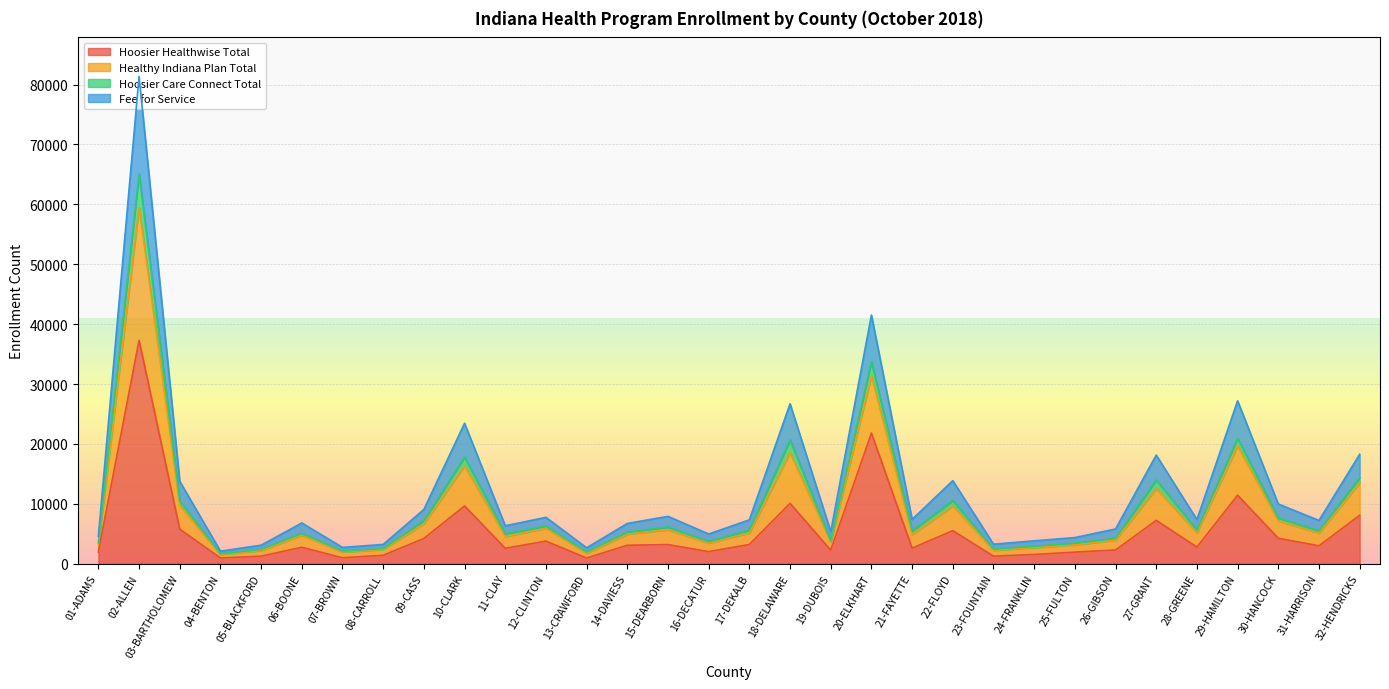

How many interior local peaks does the Hoosier Healthwise Total series have?

10